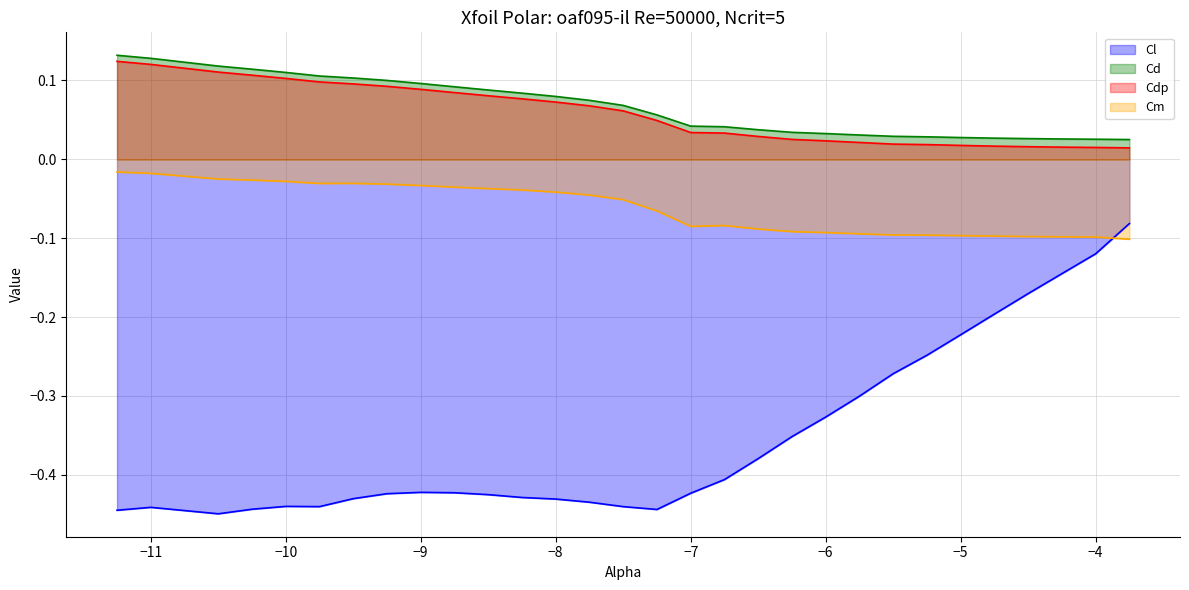

Which series has the largest total across all categories?

Cd